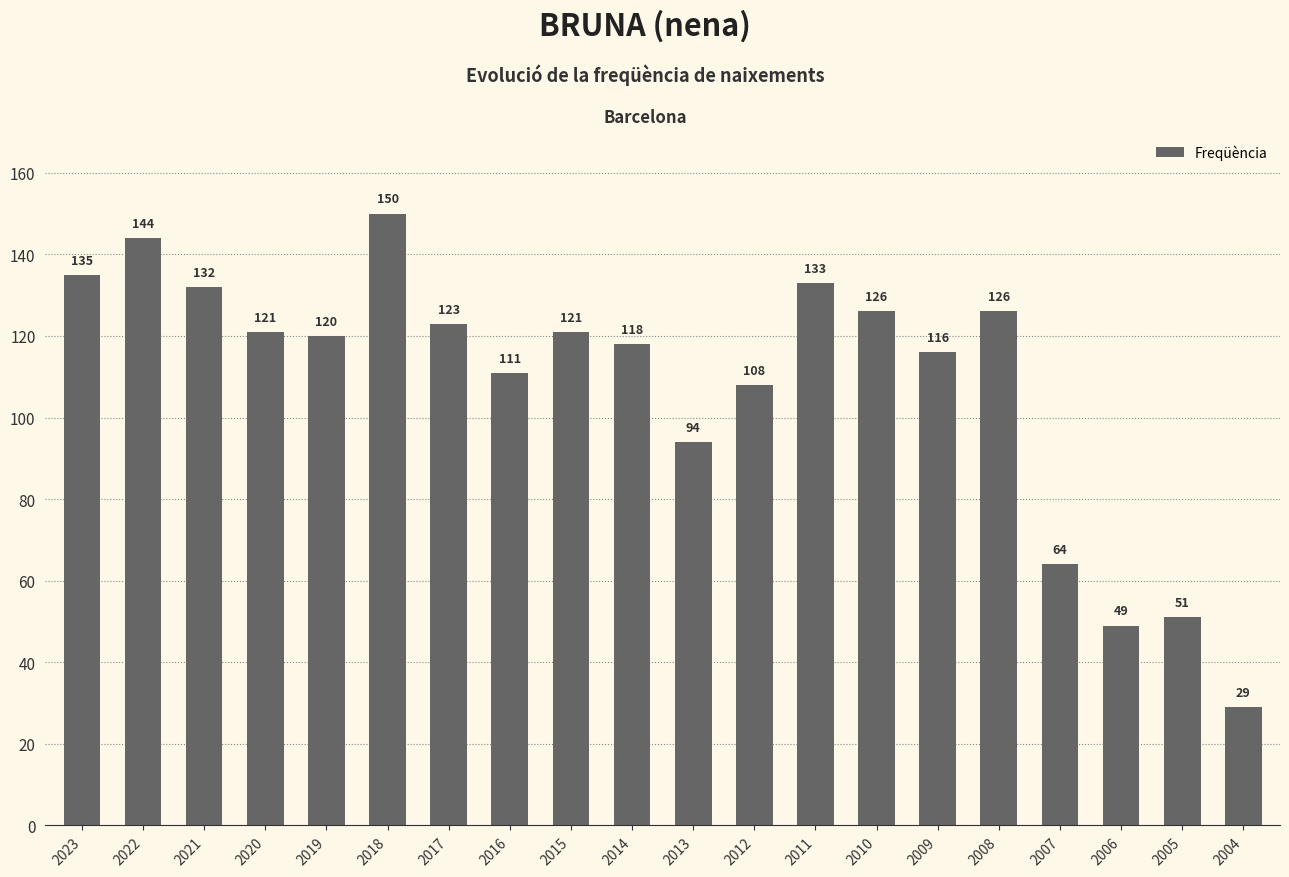

The value at 2007 is 94. True or false?

False